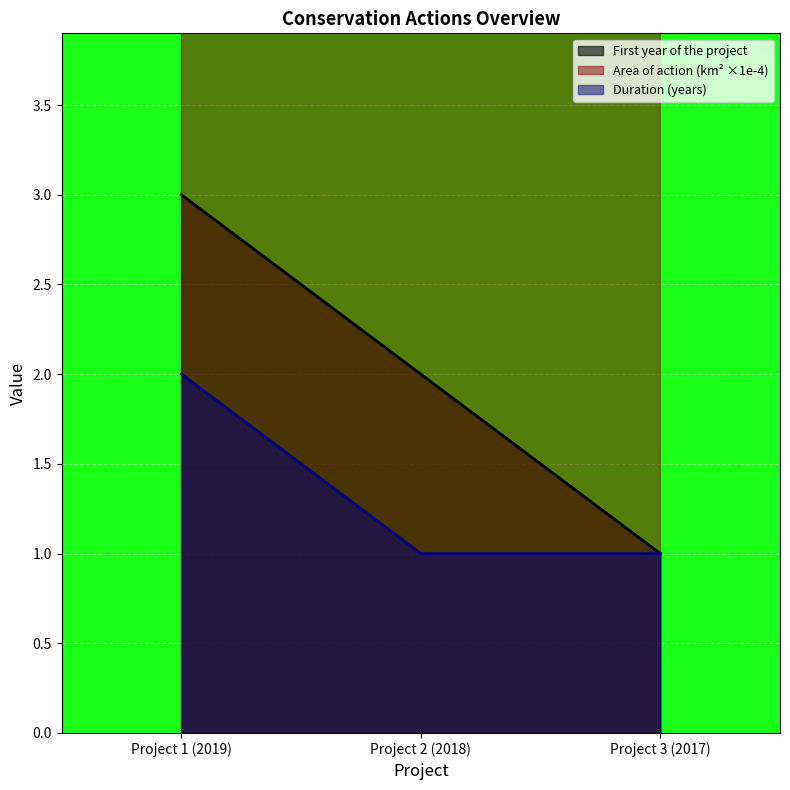

Between Project 2 (2018) and Project 1 (2019), which is larger?

Project 1 (2019)